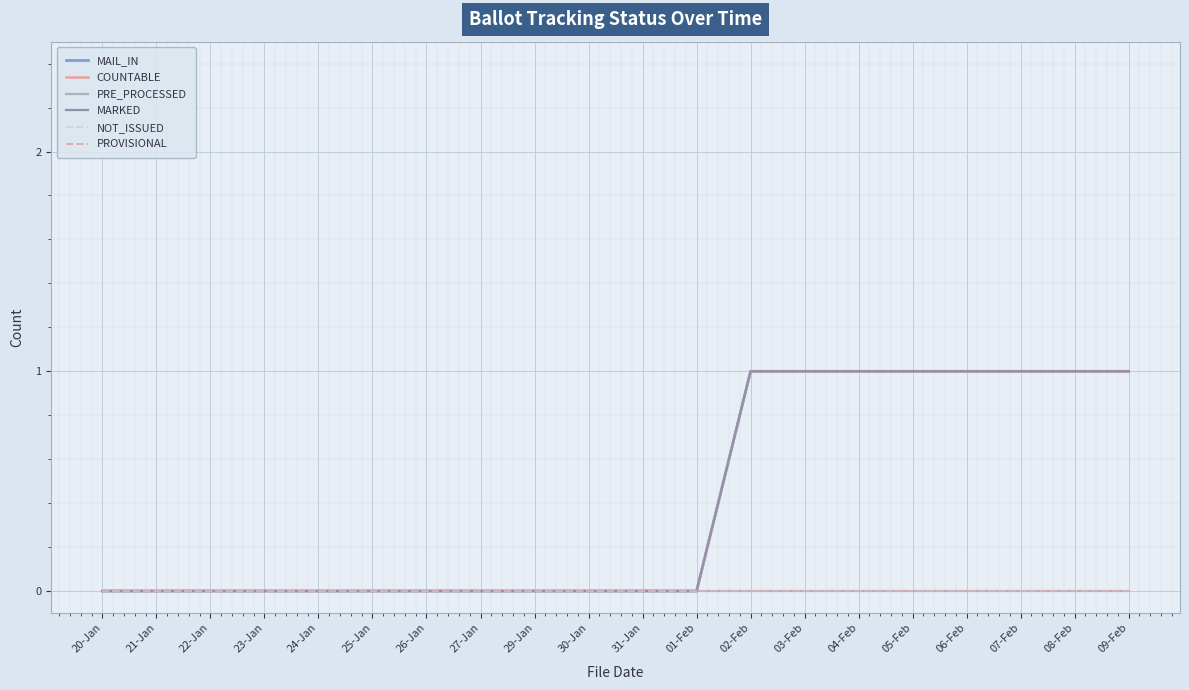

Rank the series by their maximum value, from lowest to highest.

PRE_PROCESSED, NOT_ISSUED, PROVISIONAL, MAIL_IN, COUNTABLE, MARKED